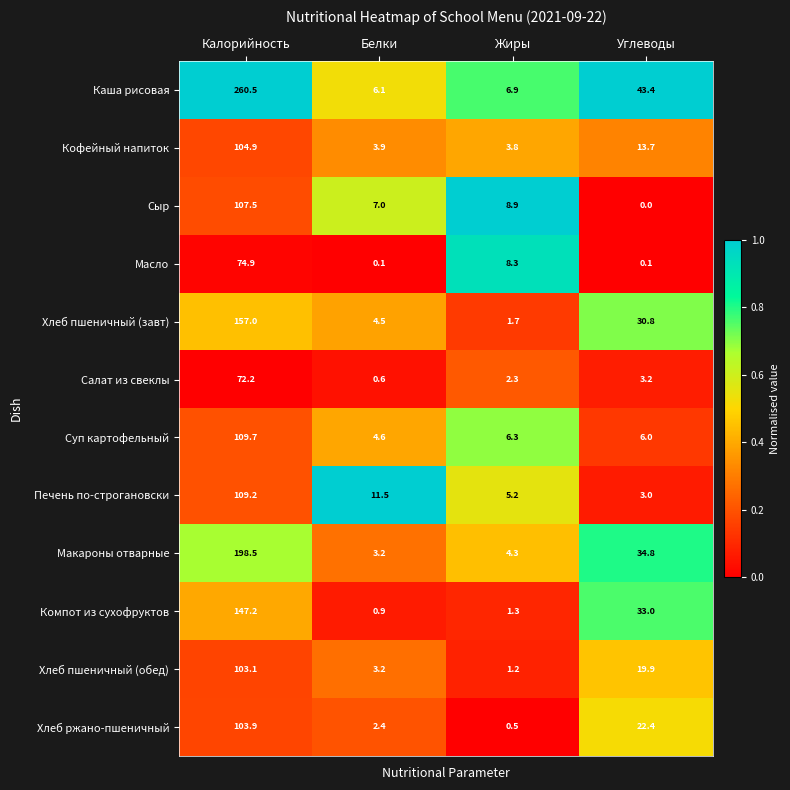

Which series has the largest range (max minus min)?

Каша рисовая